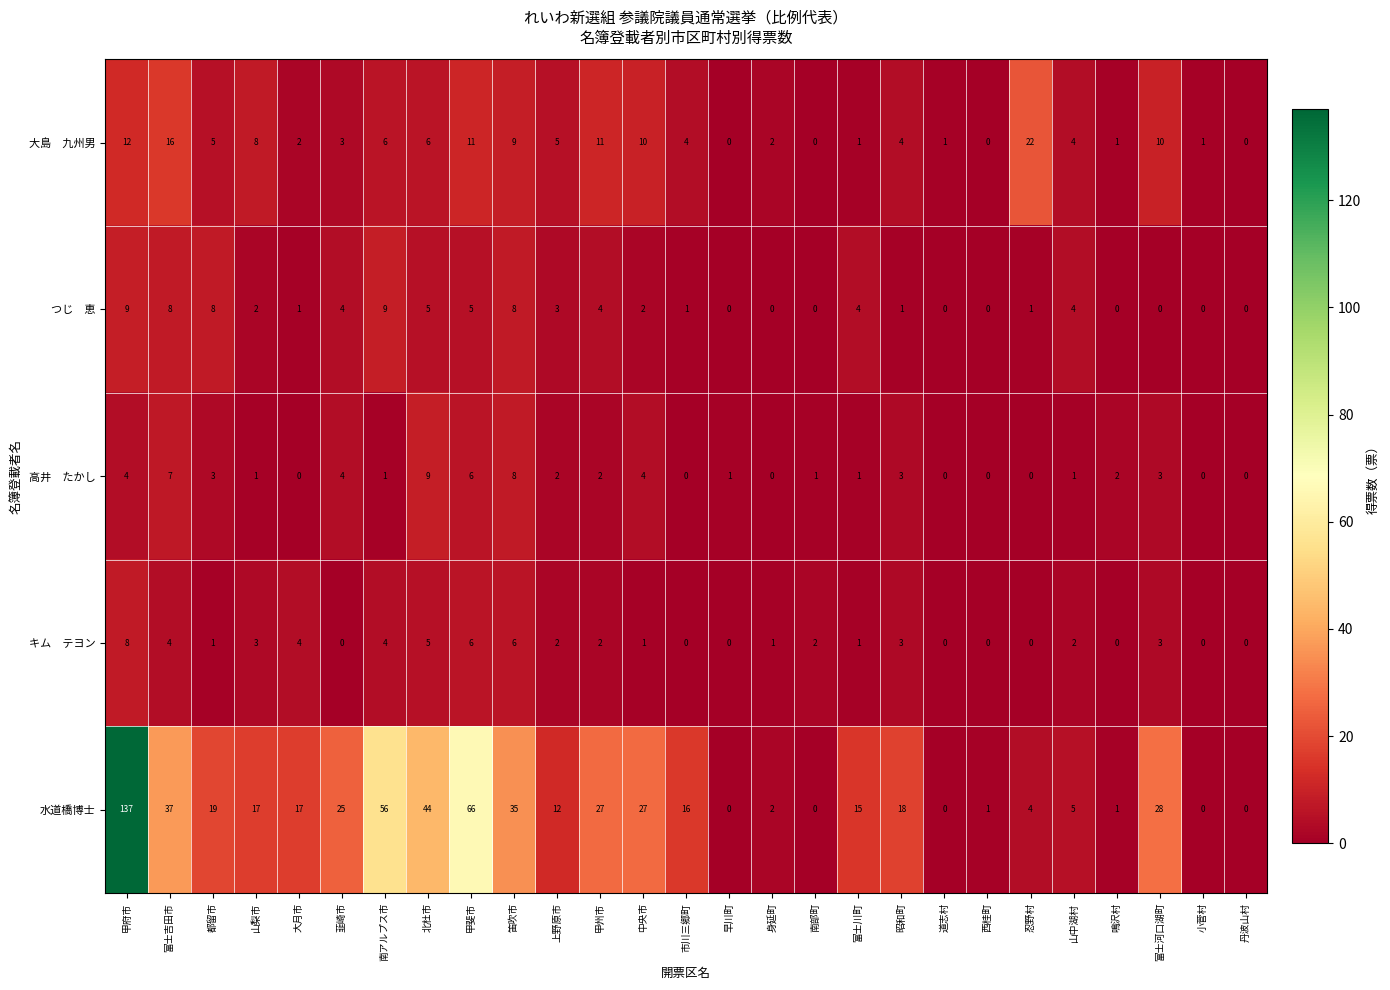

Is it true that 水道橋博士 equals 137 at 甲府市?

True